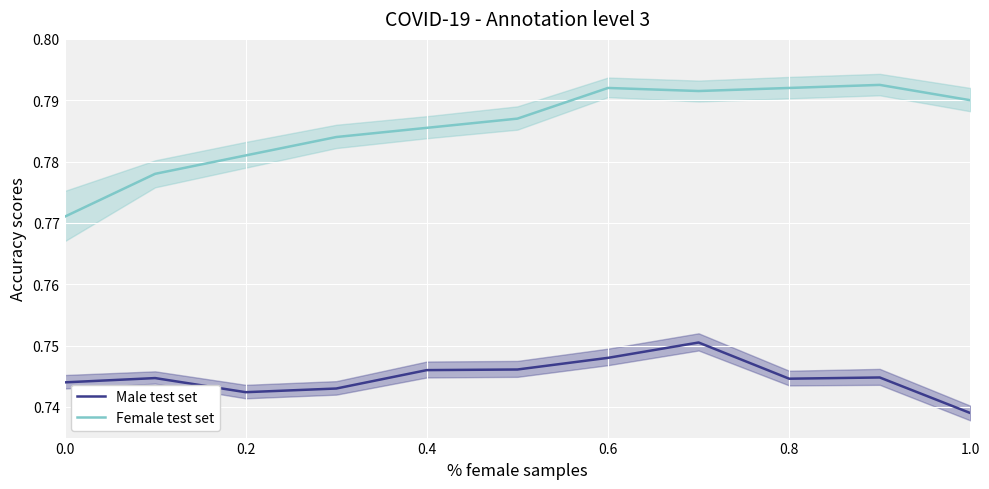

True or false: Male test set and Female test set intersect in this chart.

False